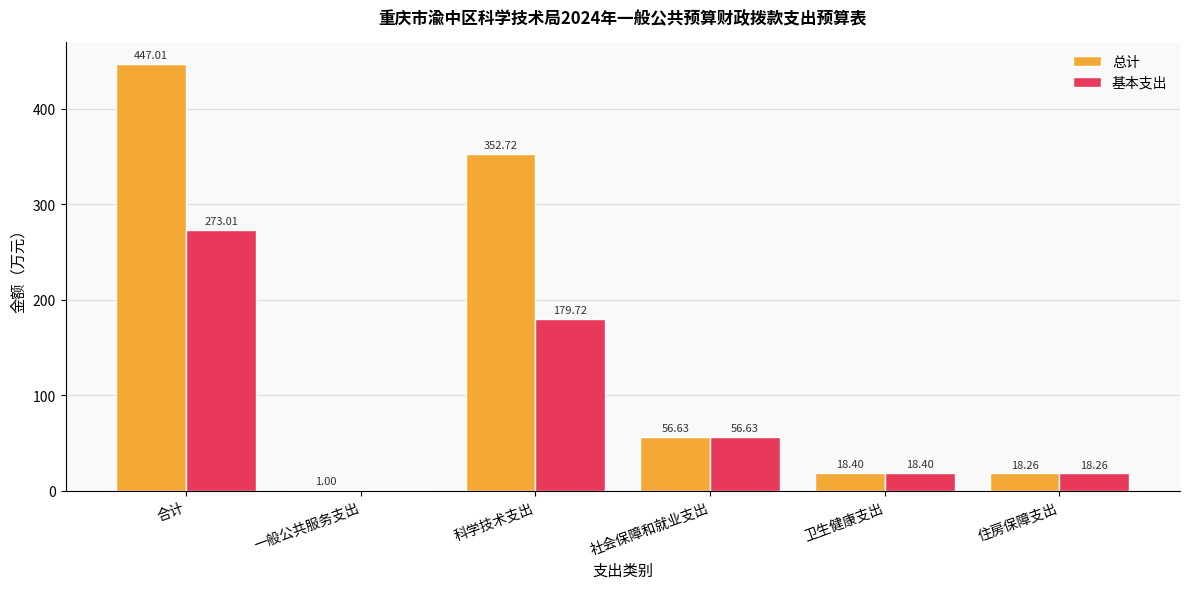

Reading left to right, extract all data points from this chart.

总计: 合计=447.0	一般公共服务支出=1.0	科学技术支出=352.7	社会保障和就业支出=56.6	卫生健康支出=18.4	住房保障支出=18.3
基本支出: 合计=273.0	一般公共服务支出=0.0	科学技术支出=179.7	社会保障和就业支出=56.6	卫生健康支出=18.4	住房保障支出=18.3